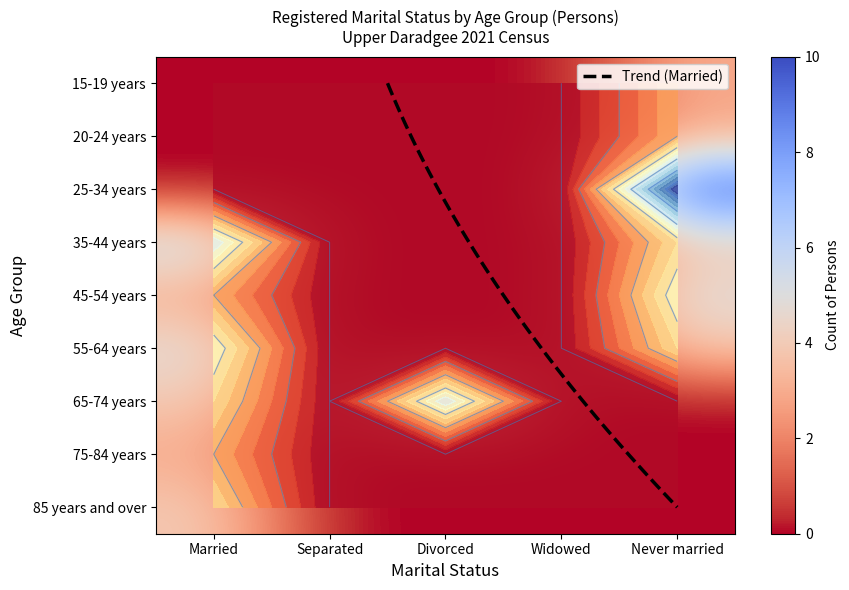

The value of 15-19 years at Separated is 1. True or false?

False